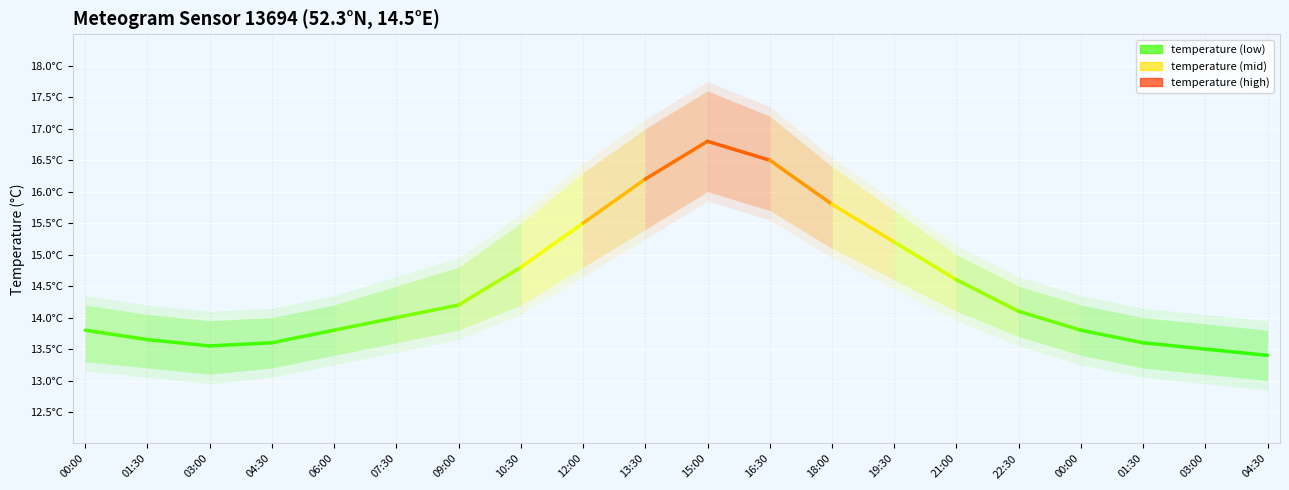

True or false: the data shows 20.2 at 01:30.

False